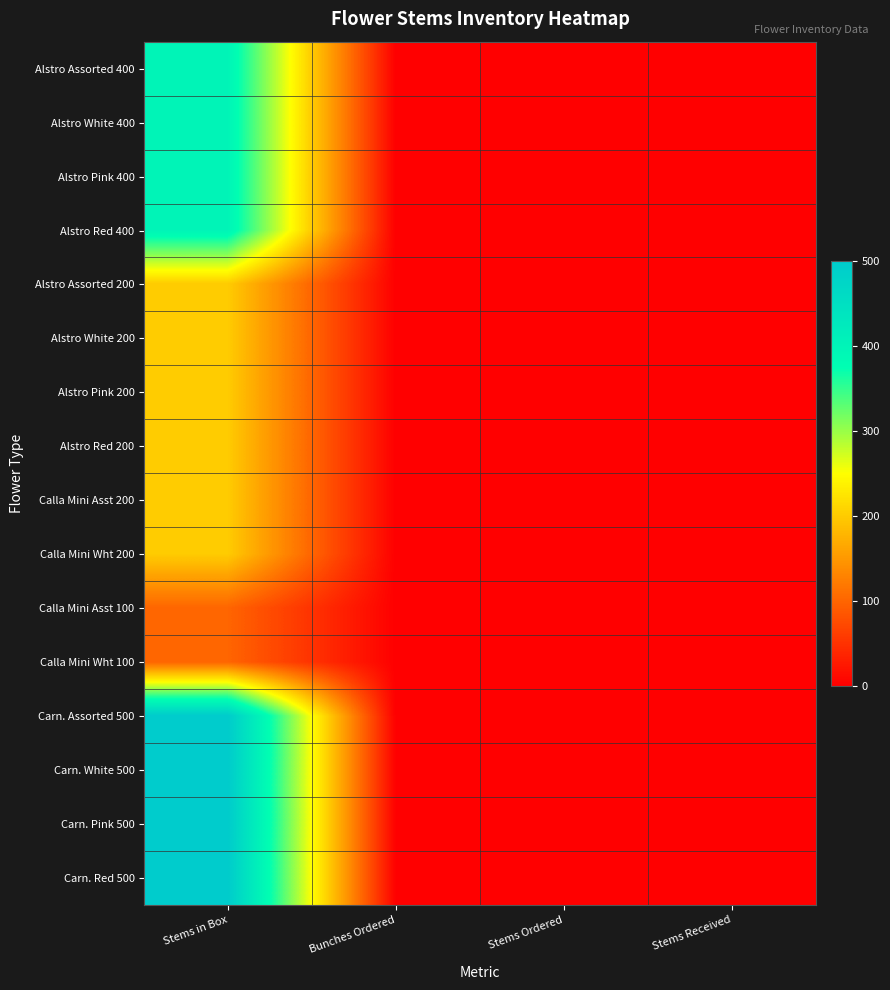

Rank the series by their maximum value, from lowest to highest.

Calla Mini Asst 100, Calla Mini Wht 100, Alstro Assorted 200, Alstro White 200, Alstro Pink 200, Alstro Red 200, Calla Mini Asst 200, Calla Mini Wht 200, Alstro Assorted 400, Alstro White 400, Alstro Pink 400, Alstro Red 400, Carn. Assorted 500, Carn. White 500, Carn. Pink 500, Carn. Red 500